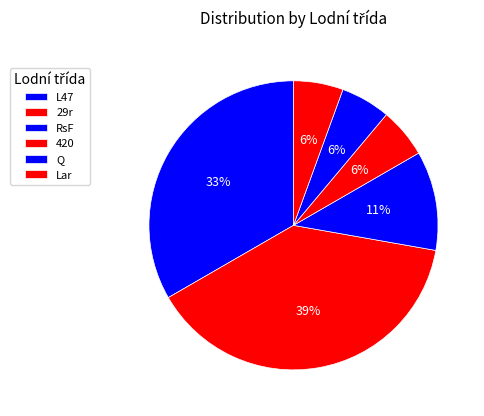

What is the largest slice in the pie chart?

29r